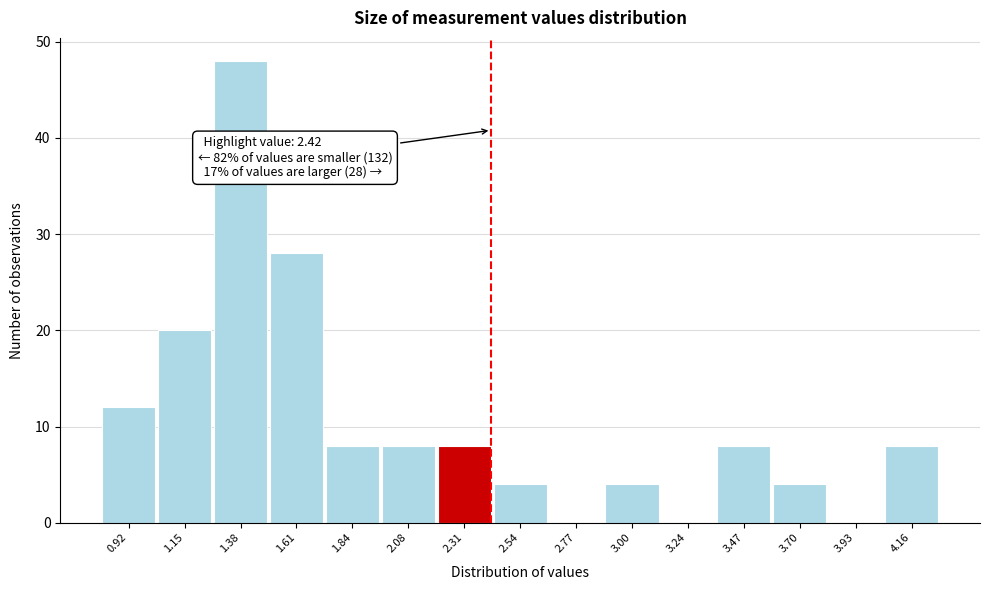

Which range on the x-axis has the tallest bar?

1.25 to 1.50